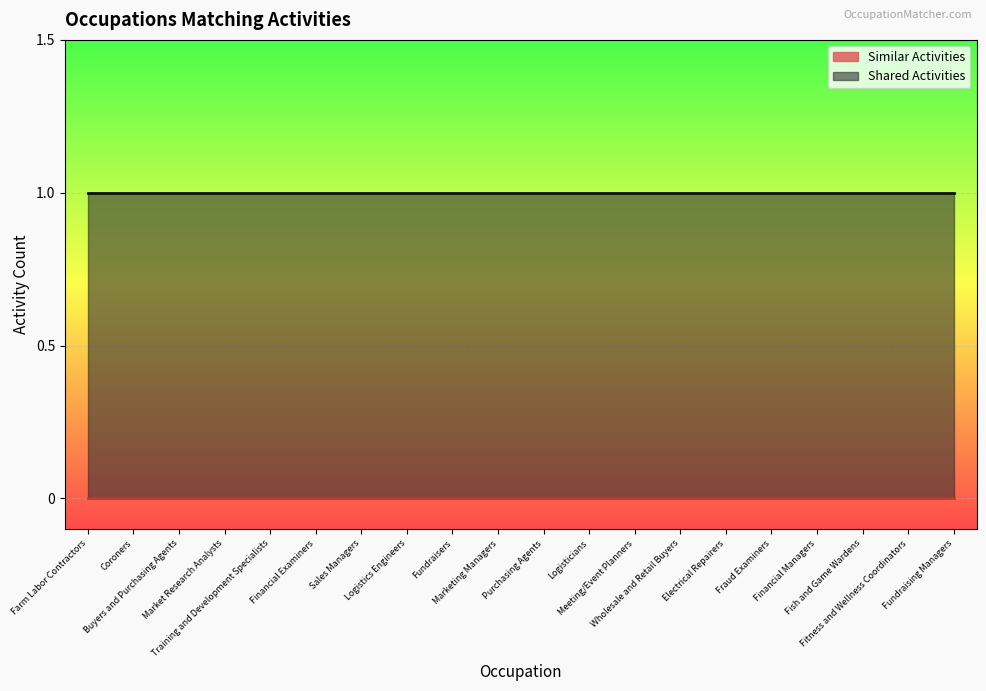

True or false: Shared Activities has more than 1 interior local peaks.

False